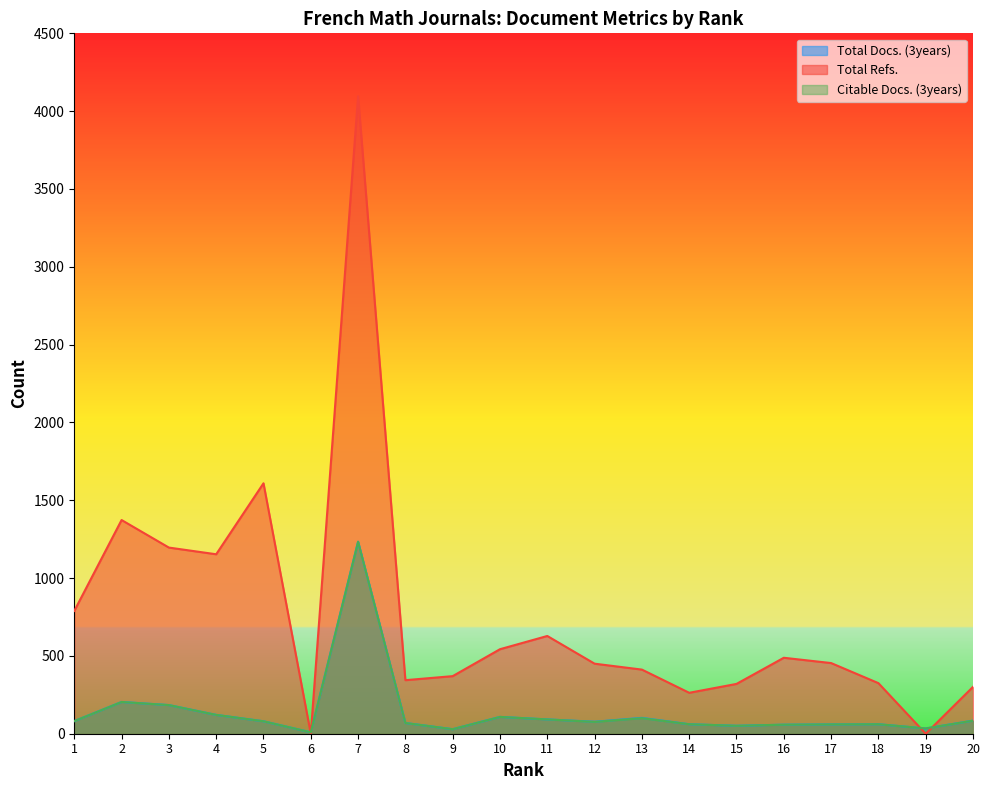

At which category does Total Docs. (3years) reach its first local peak?

2